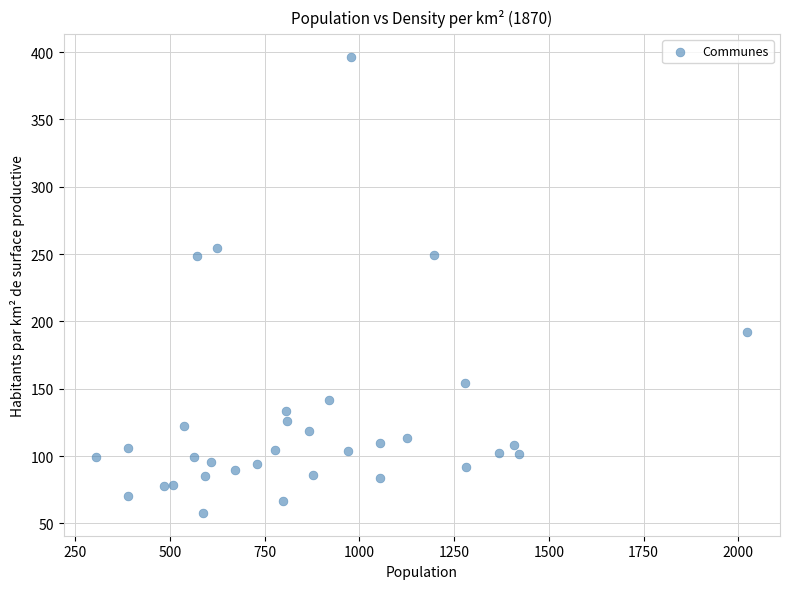

What is the range of Y values (max minus min)?

338.5